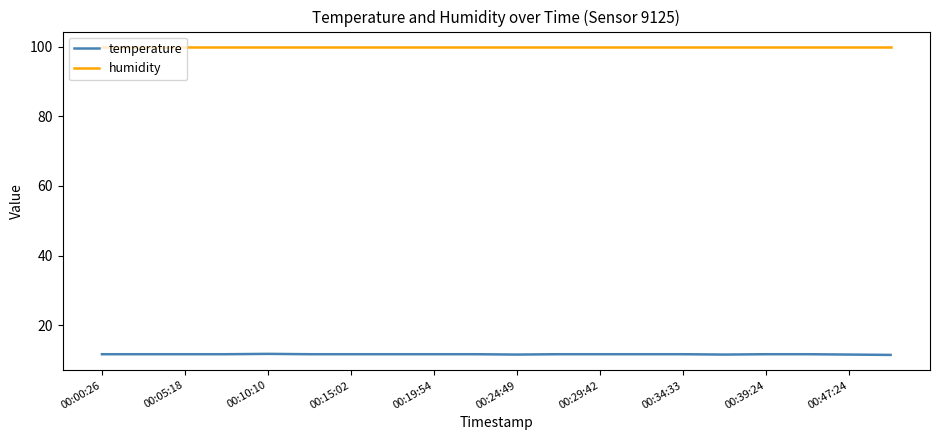

Which series has the widest spread of values?

temperature